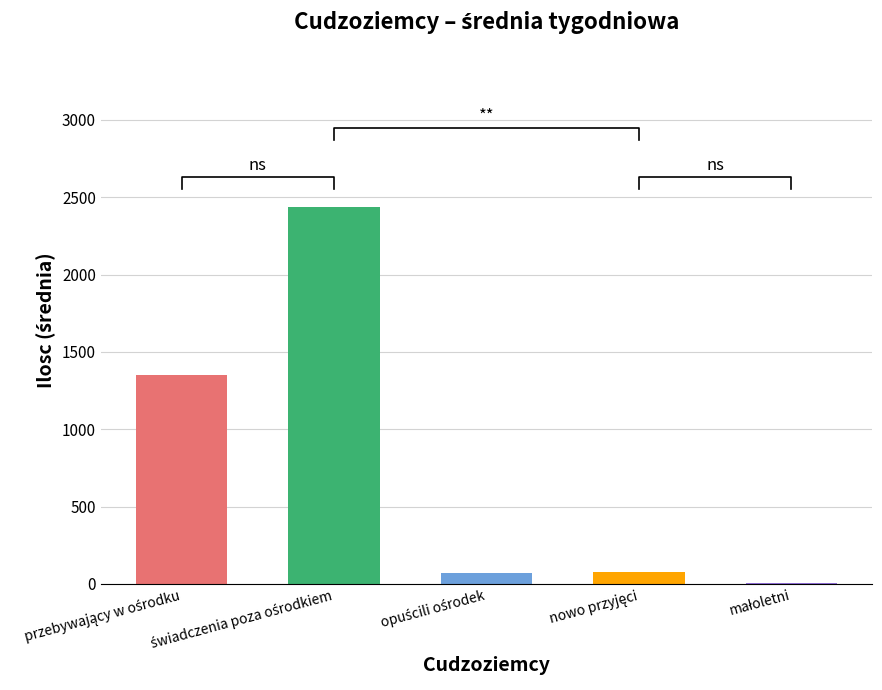

Rank the series at świadczenia poza ośrodkiem from lowest to highest value.

małoletni, nowo przyjęci, opuścili ośrodek, przebywający w ośrodku, świadczenia poza ośrodkiem